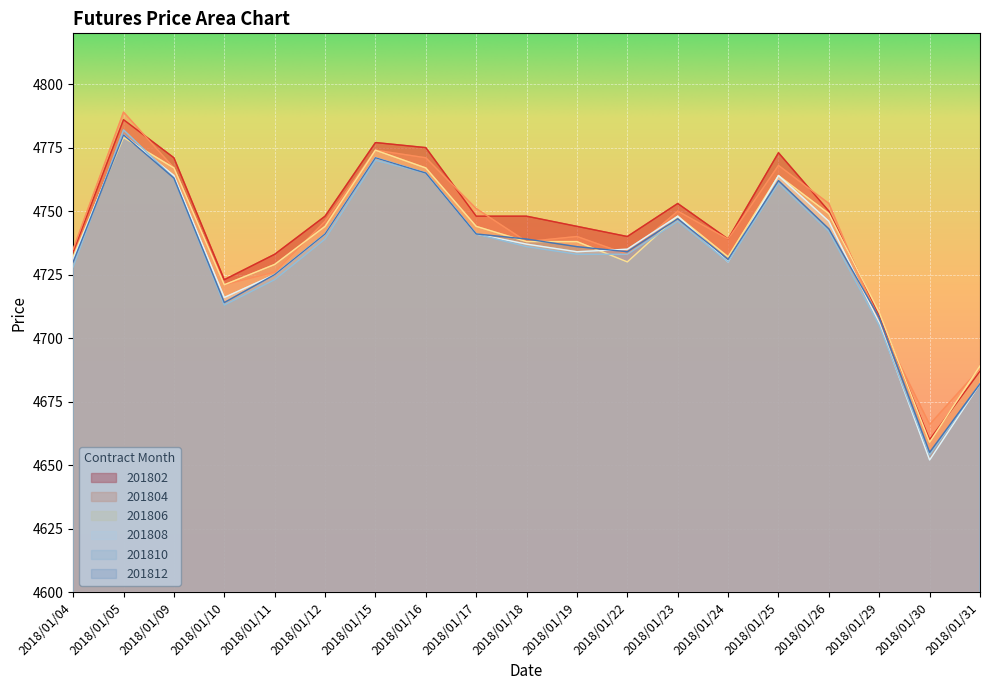

How many lines are shown in the chart?

6